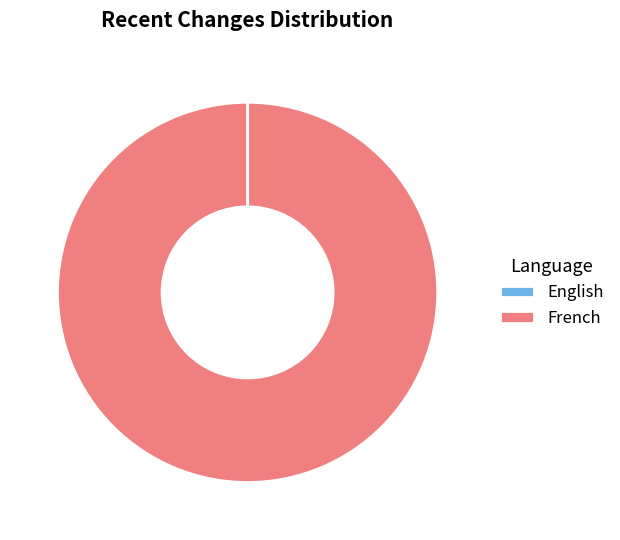

Which slice represents more than half of the pie?

French